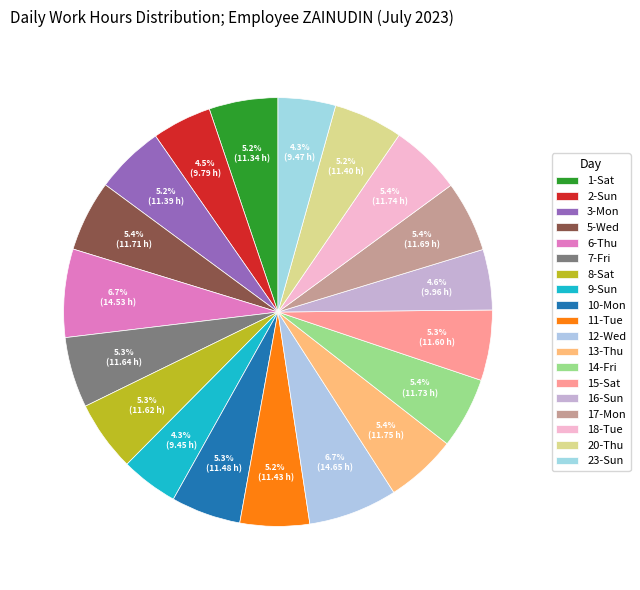

Count the number of slices in the pie.

19